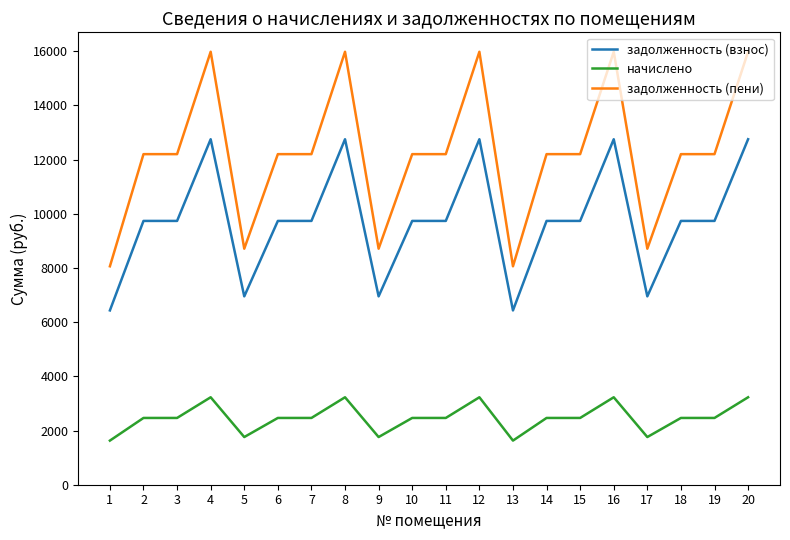

How many values in the задолженность (пени) series are below 12198?

5